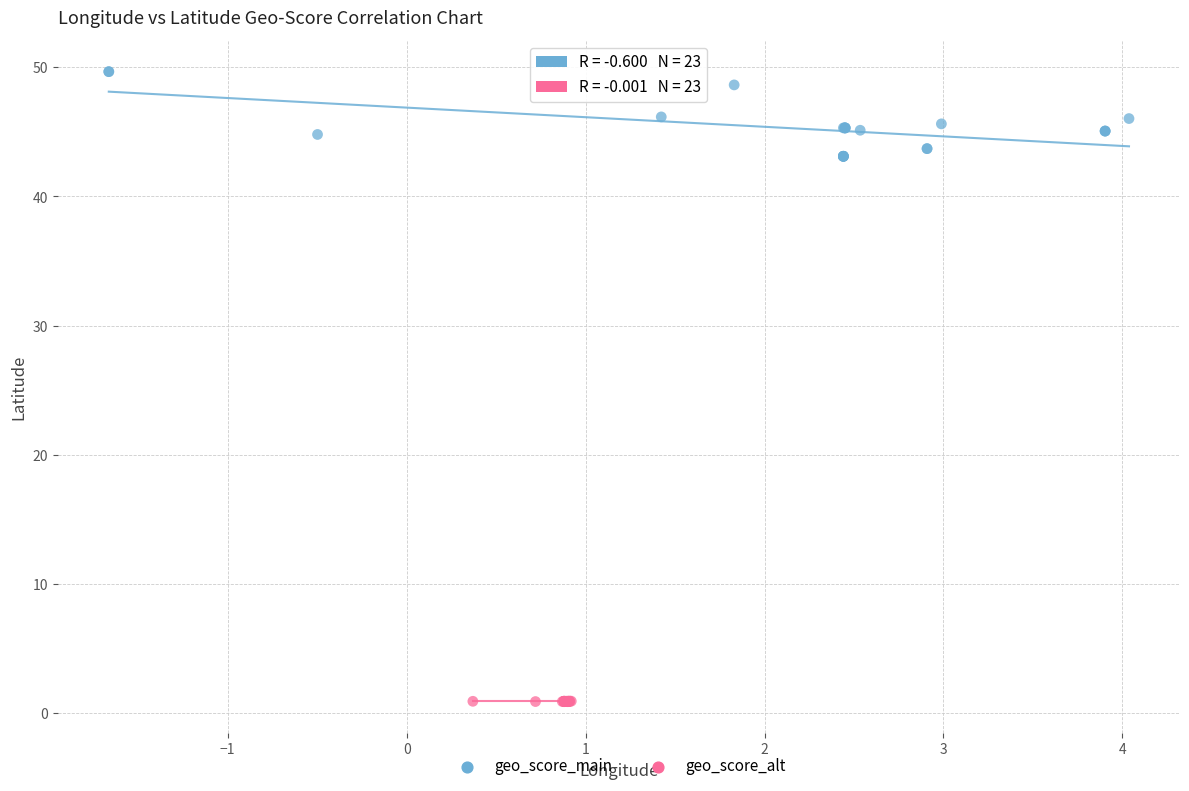

Which series contains the highest Y value?

geo_score_main